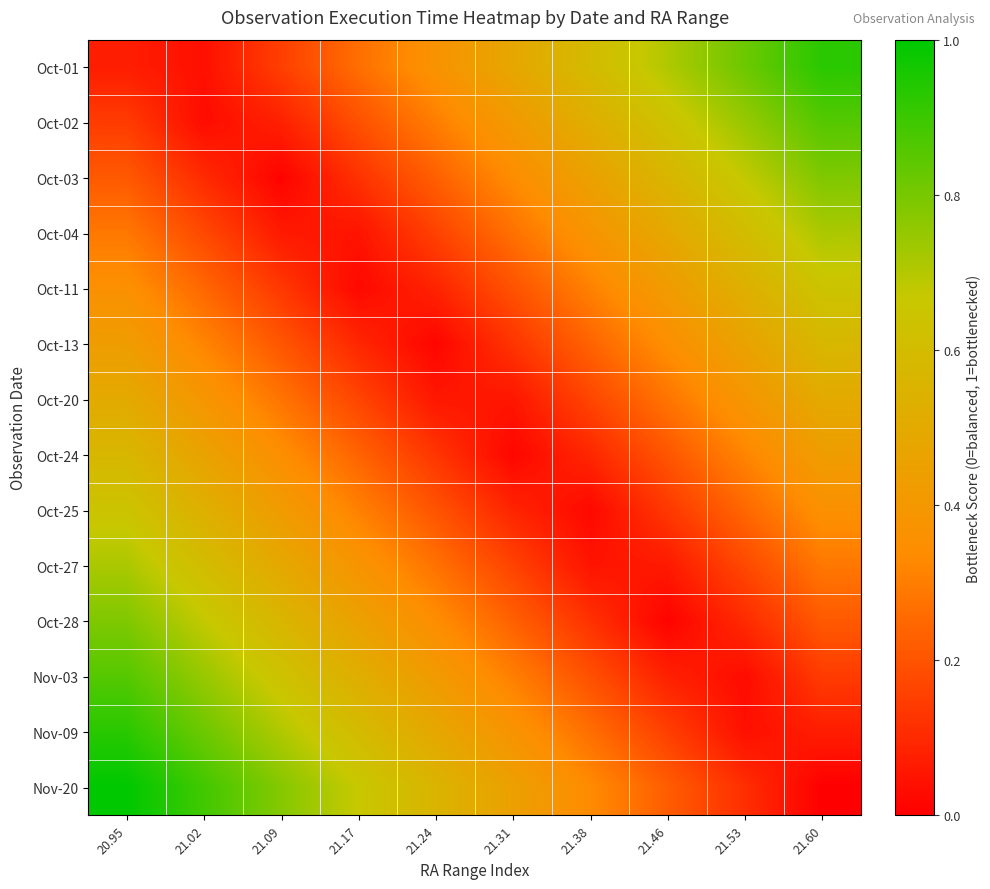

What is the greatest value displayed?

1.0